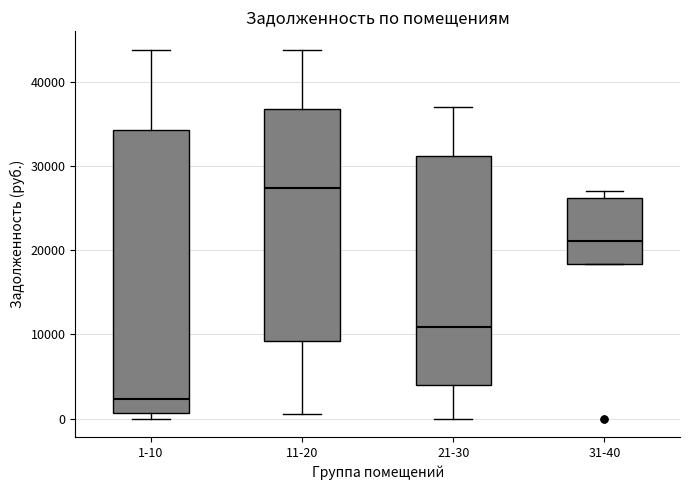

Reading left to right, read every box against the y-axis: the position of its median line, the range the box covers, and the ends of its whiskers. The values are not printed on the chart, so give them approximately, as read against the axis.

1-10: median 2000, box 1000 to 34000, whiskers 0 to 44000
11-20: median 27000, box 9000 to 37000, whiskers 1000 to 44000
21-30: median 11000, box 4000 to 31000, whiskers 0 to 37000
31-40: median 21000, box 18000 to 26000, whiskers 18000 to 27000